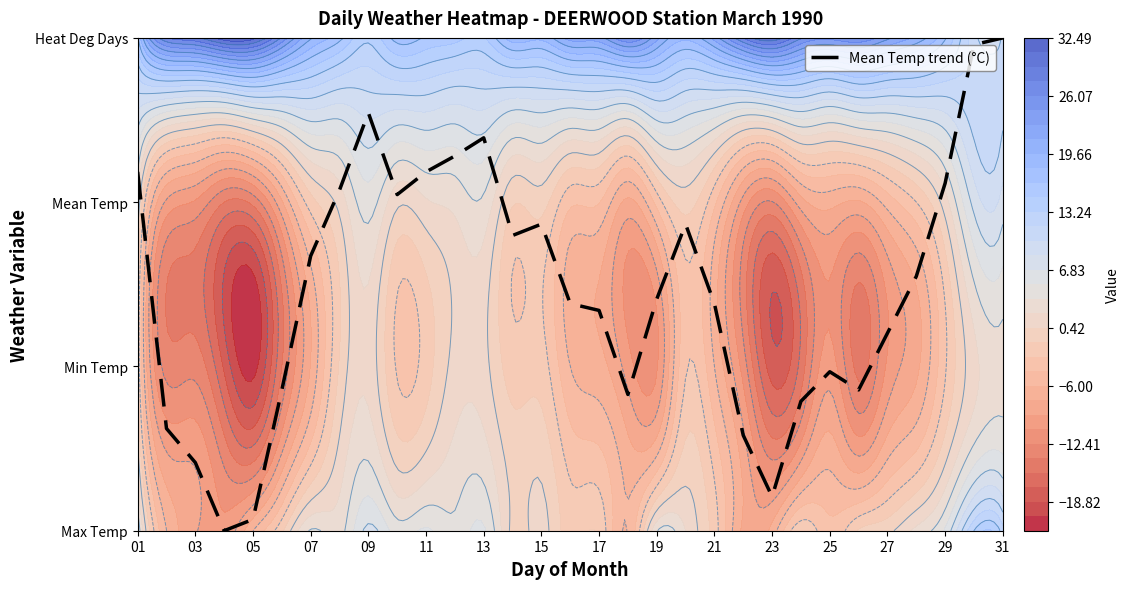

How many positive values are there?

30